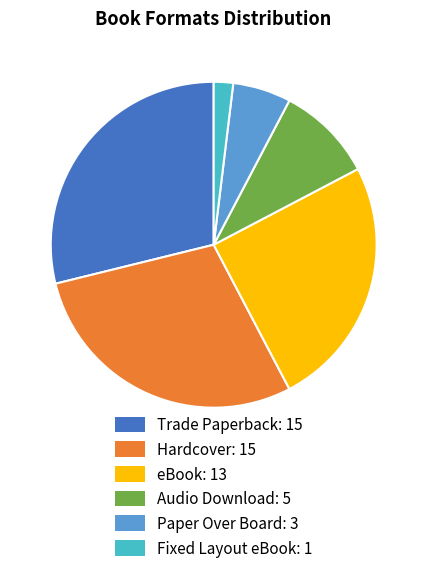

How many segments does this pie chart have?

6